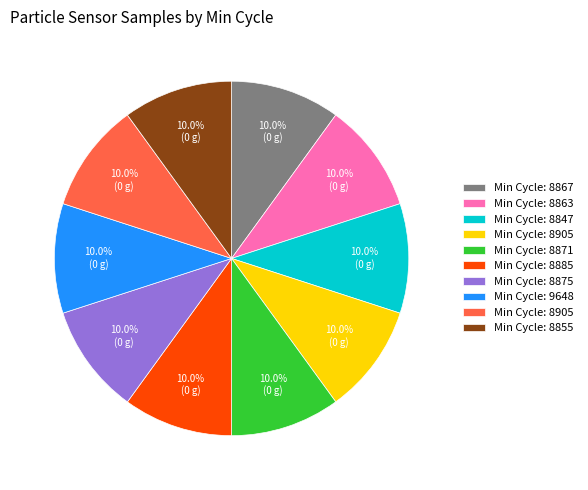

Does any single category account for the majority?

No